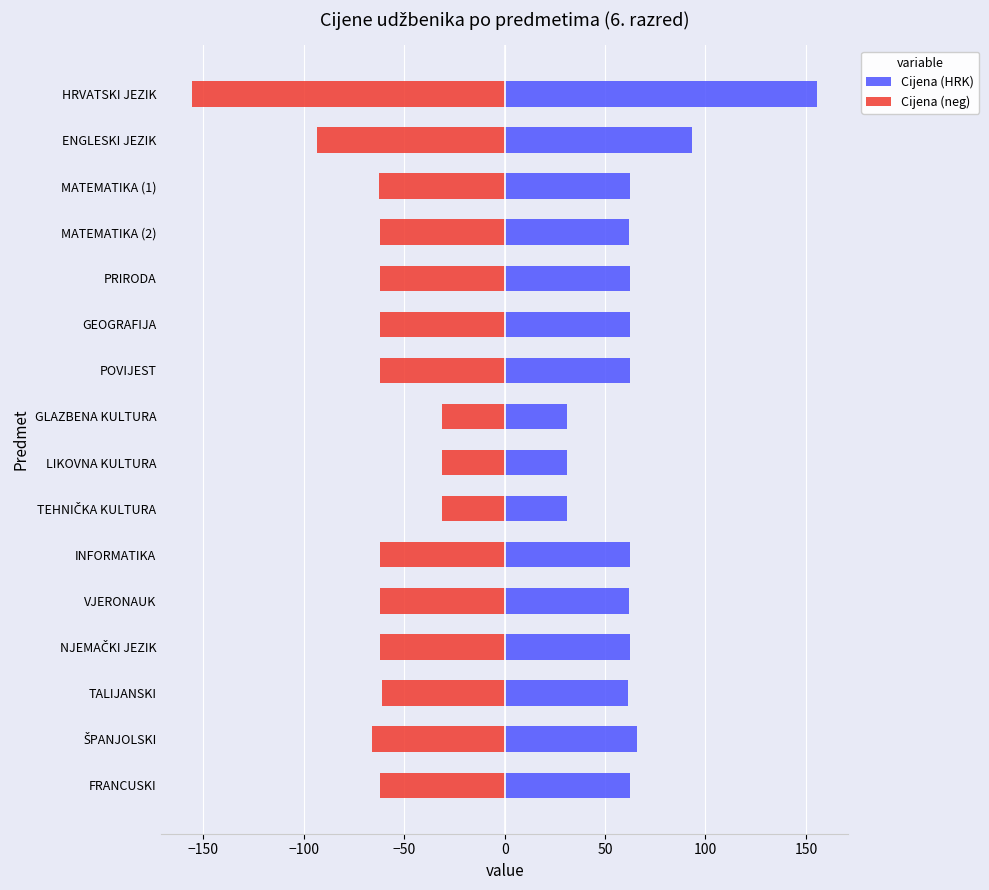

How many series are shown in this chart?

2